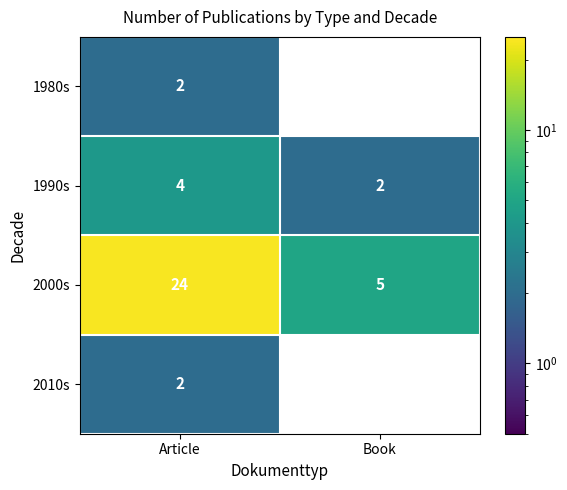

True or false: 1990s has a value of 1 at Book.

False